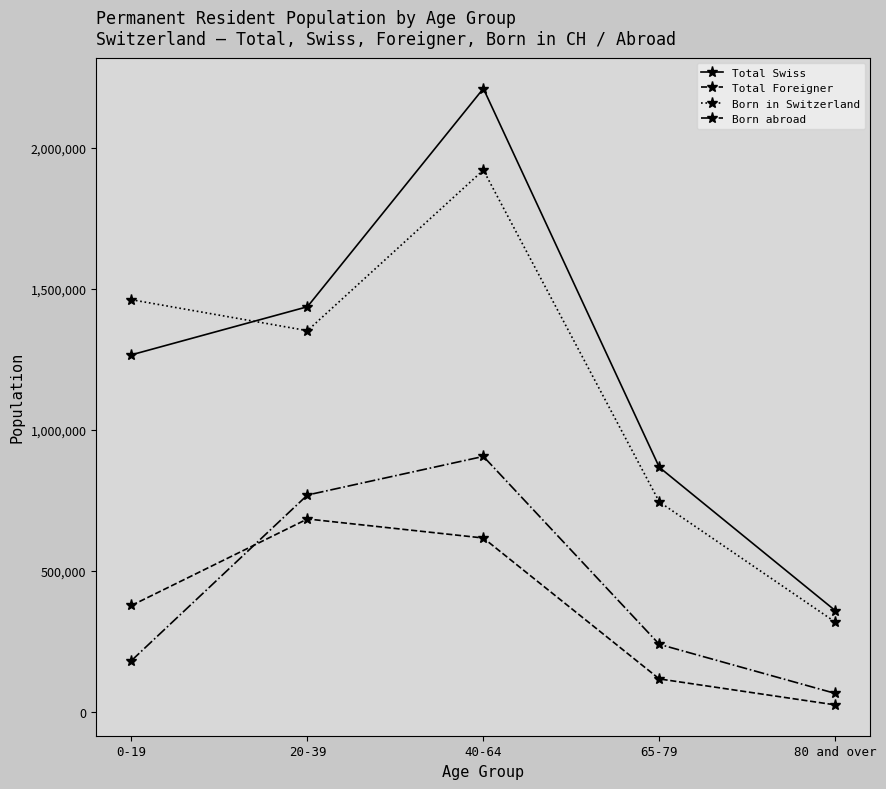

Reading left to right, extract all data points from this chart.

Total Swiss: 1265963	1436577	2210851	866843	358434
Total Foreigner: 376580	683537	616002	116023	23852
Born in Switzerland: 1461441	1351612	1921365	744140	317680
Born abroad: 181102	768502	905488	238726	64606